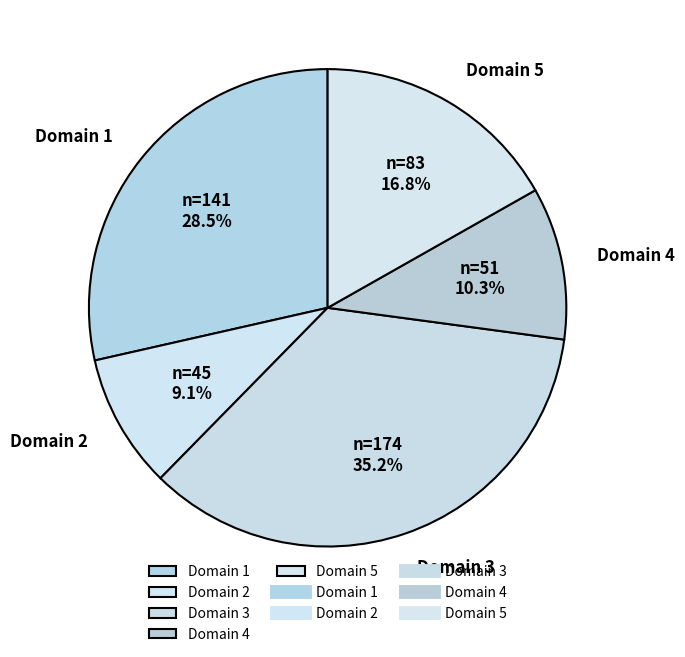

Count the number of slices in the pie.

5